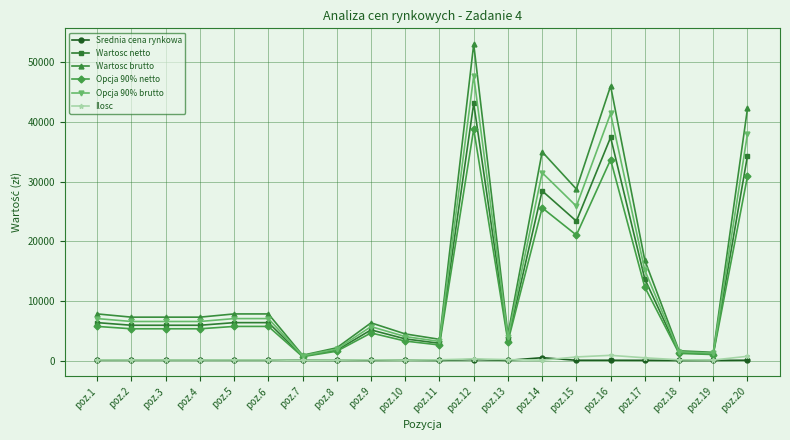

The value of Opcja 90% brutto at poz.15 is 6048.1. True or false?

False